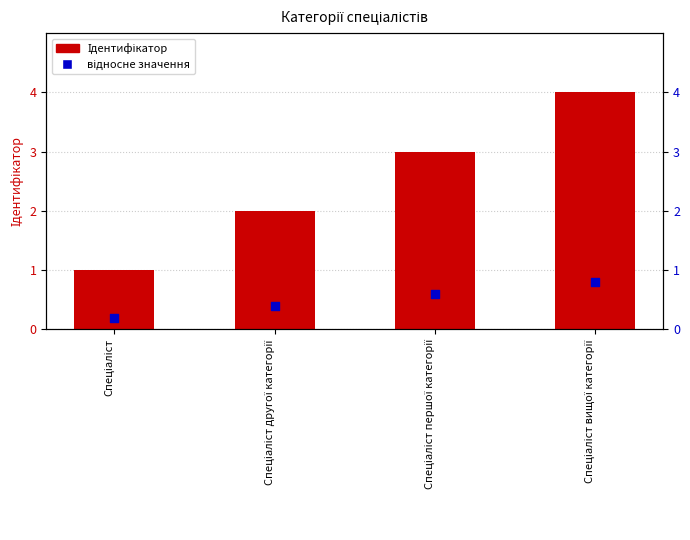

Which series has the largest total across all categories?

Ідентифікатор